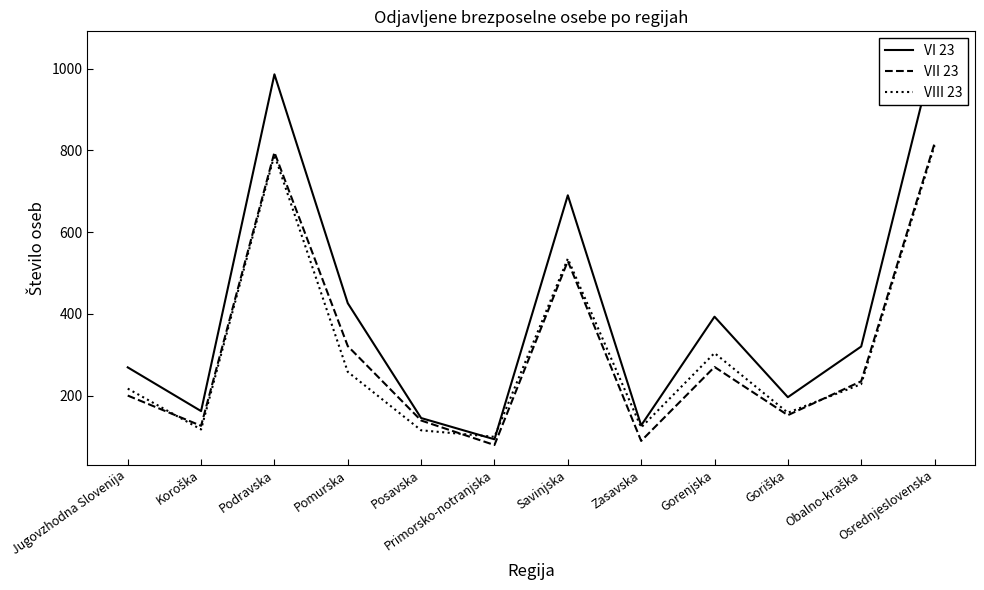

In VII 23, how many points are higher than both neighbors (excluding endpoints)?

3